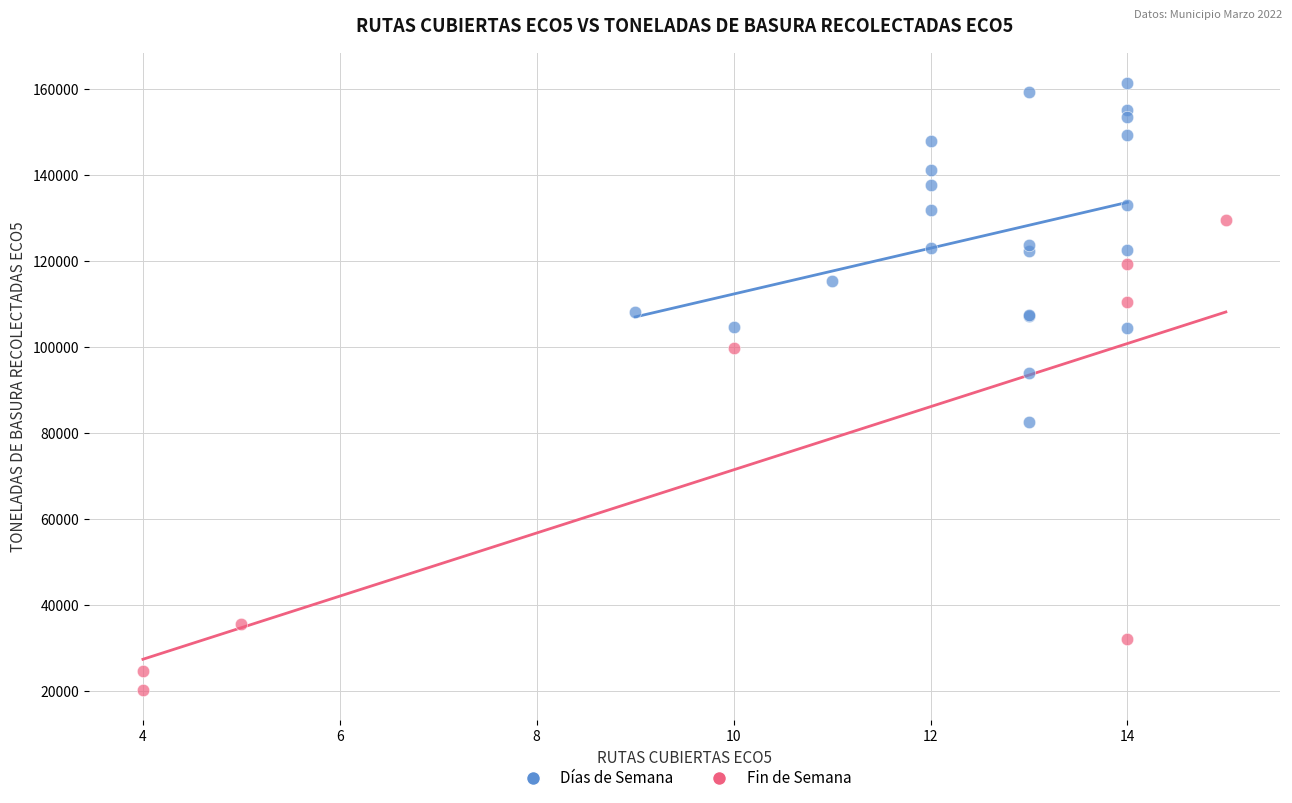

Which series reaches the maximum Y coordinate?

Días de Semana